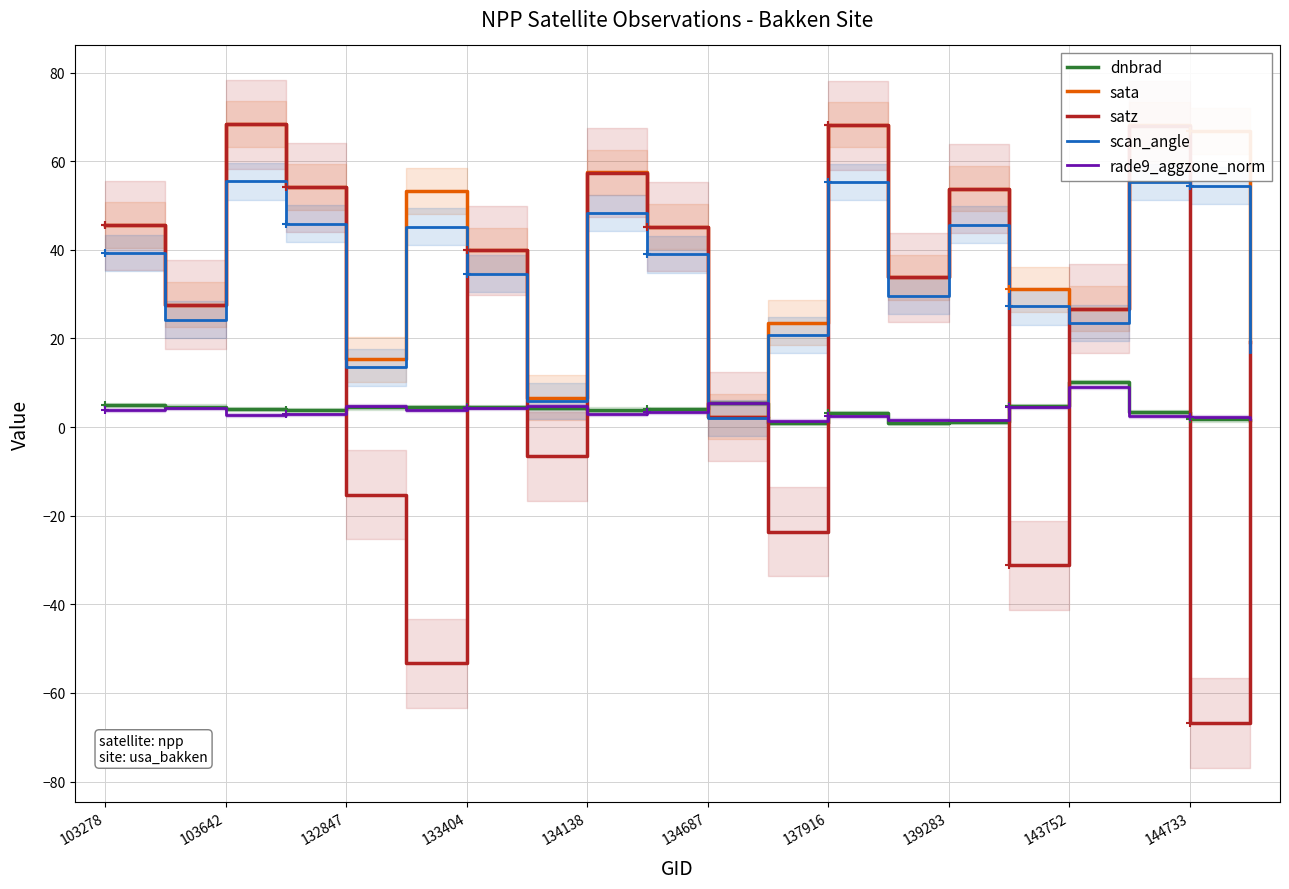

The value of sata at 144733 is 34.5. True or false?

False